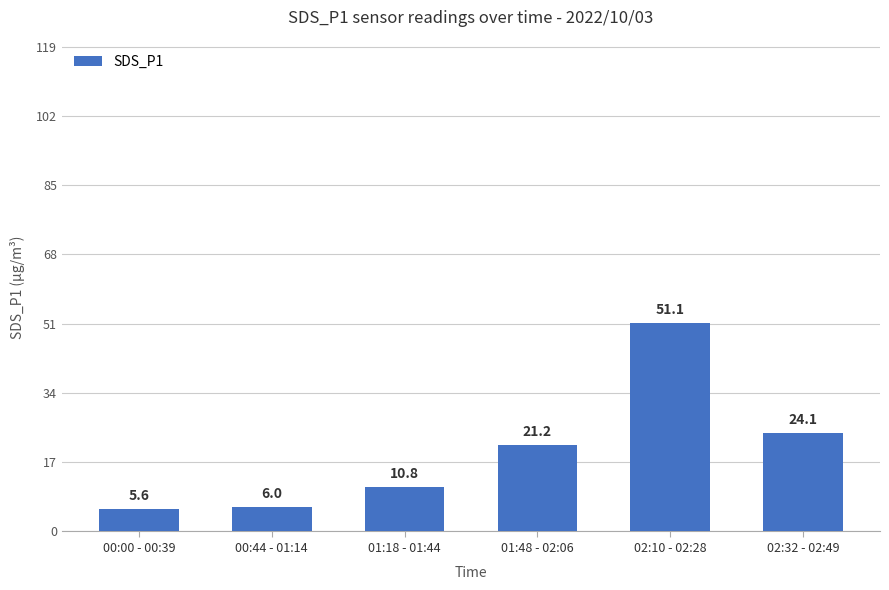

List the labels in order of value, smallest first.

00:00 - 00:39, 00:44 - 01:14, 01:18 - 01:44, 01:48 - 02:06, 02:32 - 02:49, 02:10 - 02:28